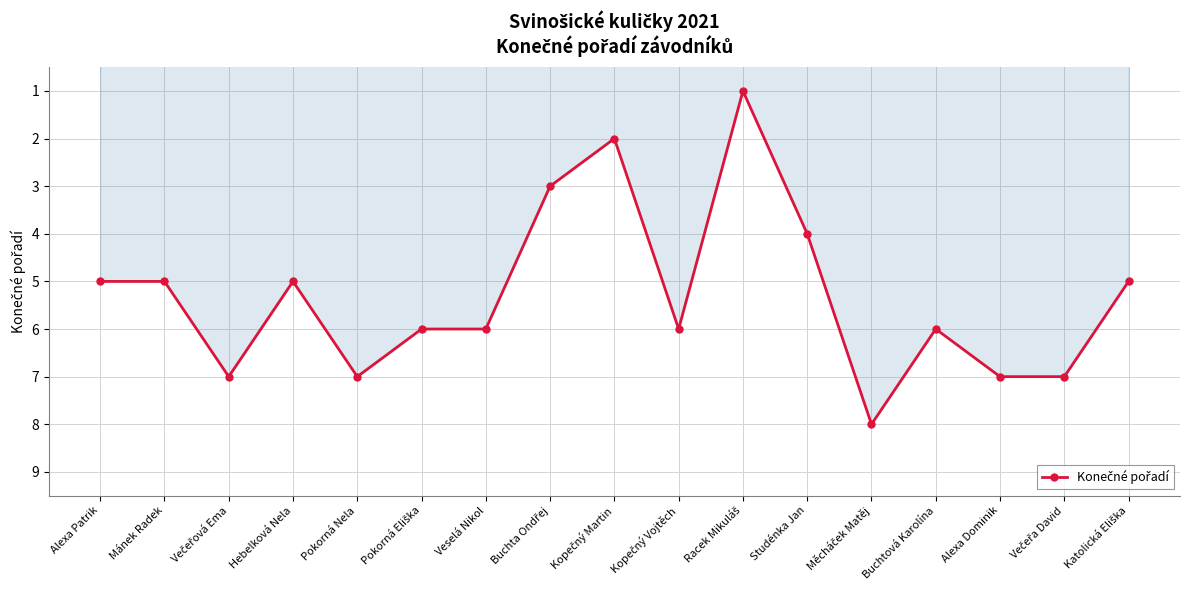

What is the smallest value displayed?

1